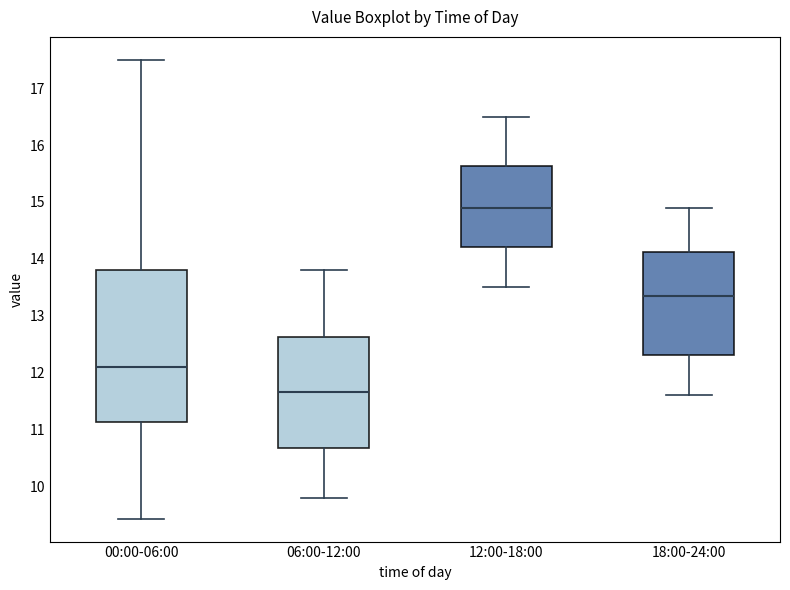

Which box has the lowest median line?

06:00-12:00